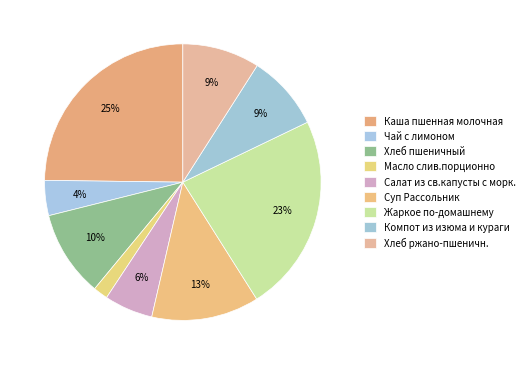

How many segments does this pie chart have?

9